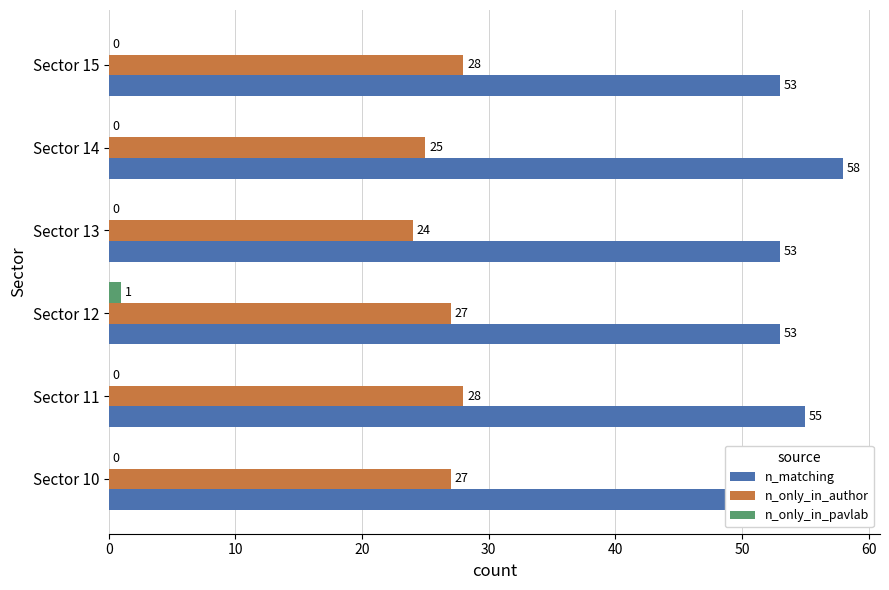

Between Sector 10 and Sector 13, which series saw the biggest shift?

n_only_in_author